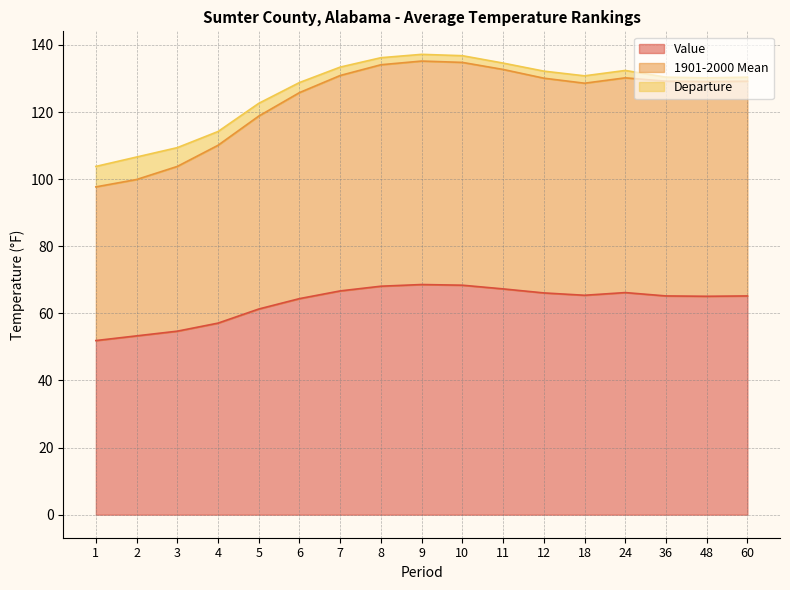

The Value series shows 65.2 at 36. True or false?

True